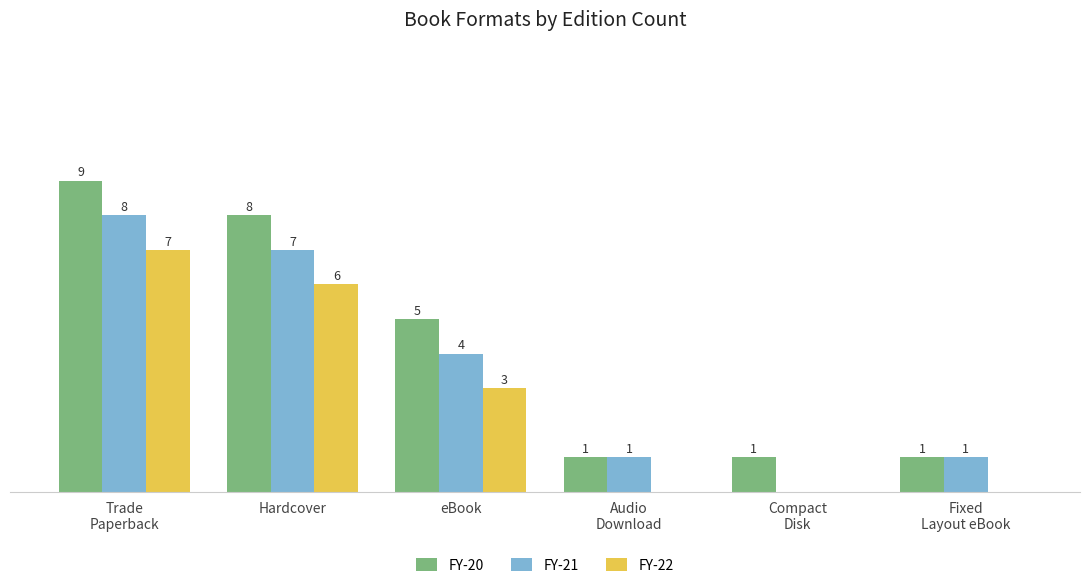

Which series has the largest total across all categories?

FY-20